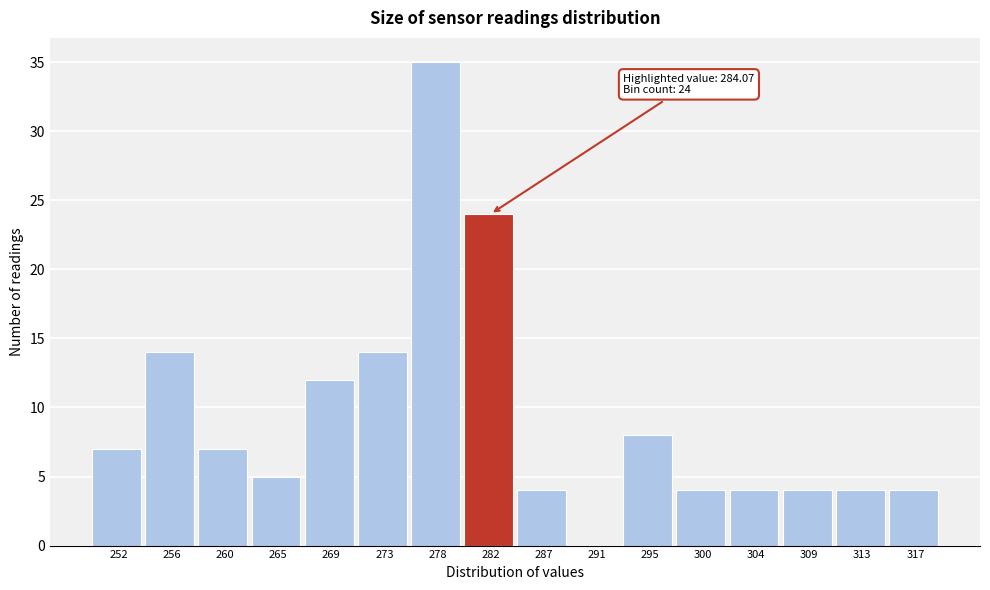

Over which range of the x-axis is the bar tallest?

275.5 to 280.0